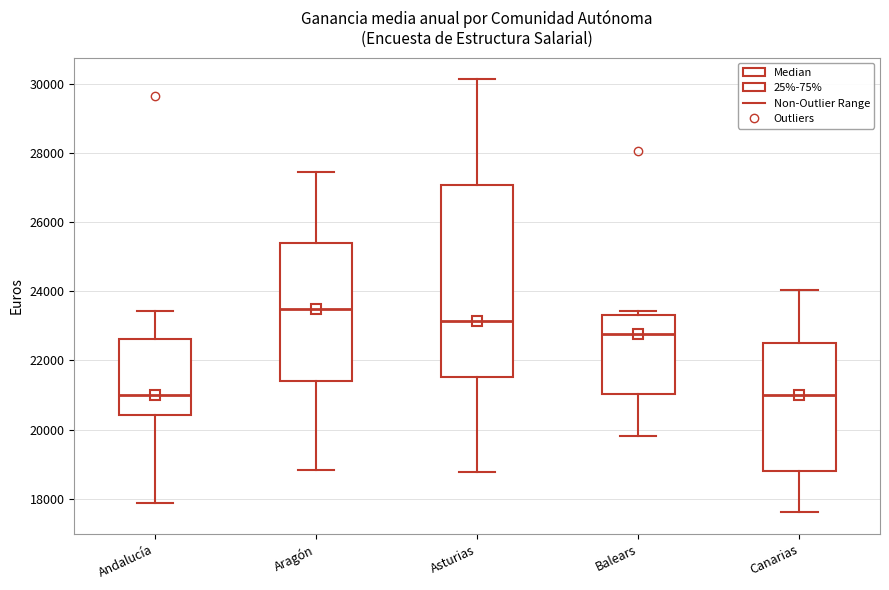

Where is the upper edge of the box for Canarias on the y-axis? The values are not printed on the chart, so give them approximately, as read against the axis.

22600